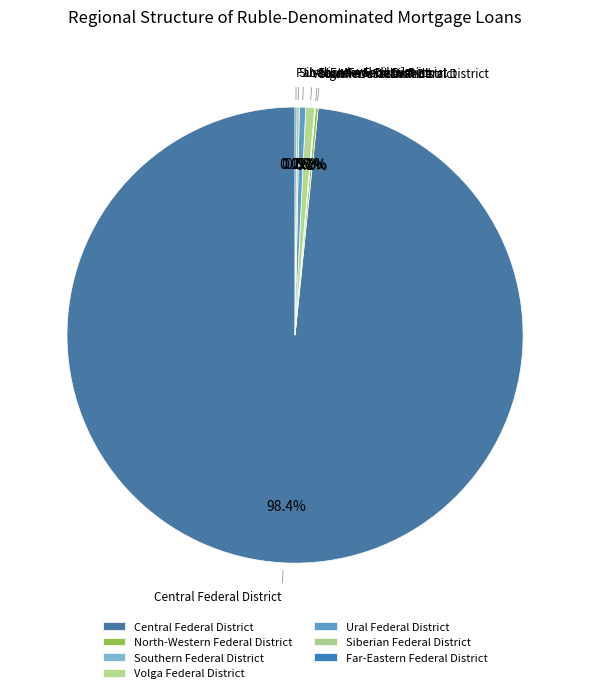

Which category has the biggest portion of the pie?

Central Federal District